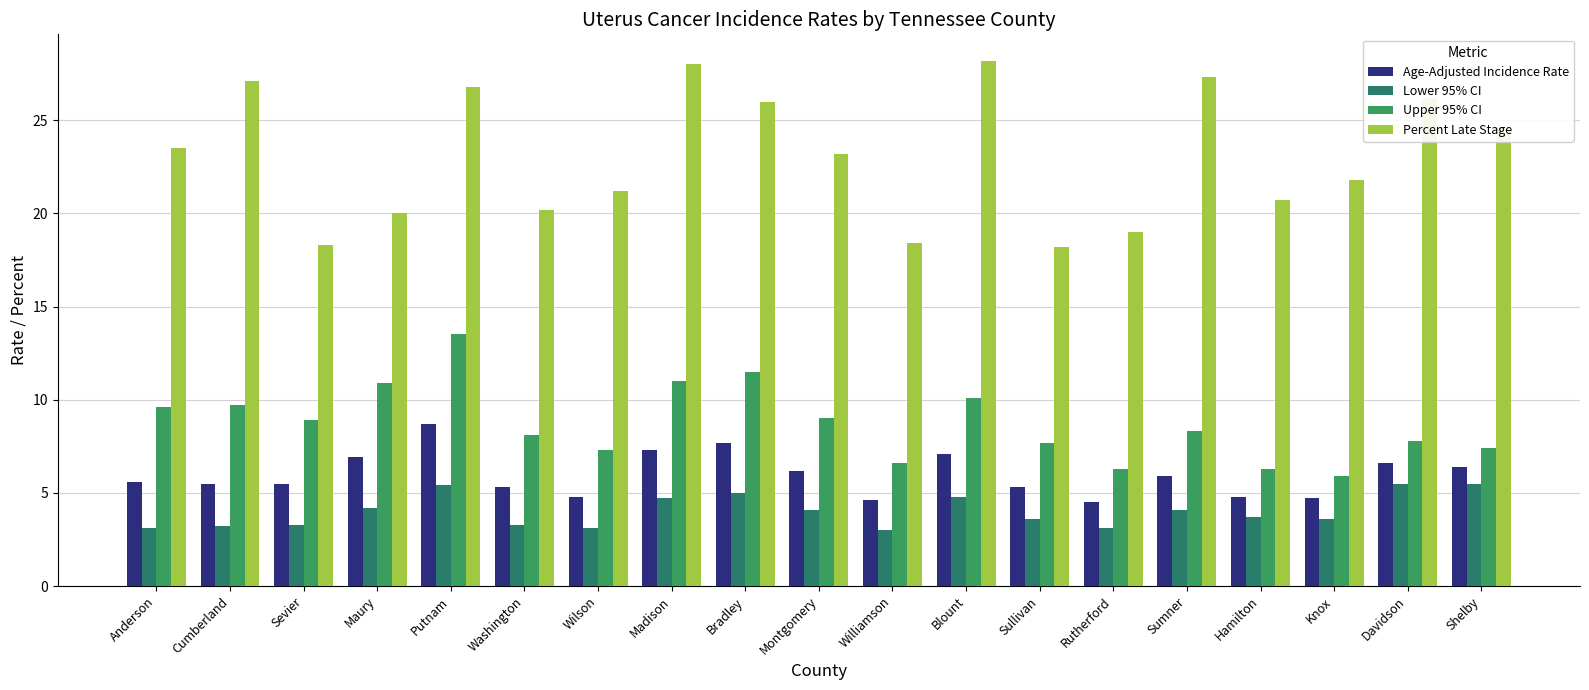

What are all the series names shown in the legend?

Age-Adjusted Incidence Rate, Lower 95% CI, Upper 95% CI, Percent Late Stage